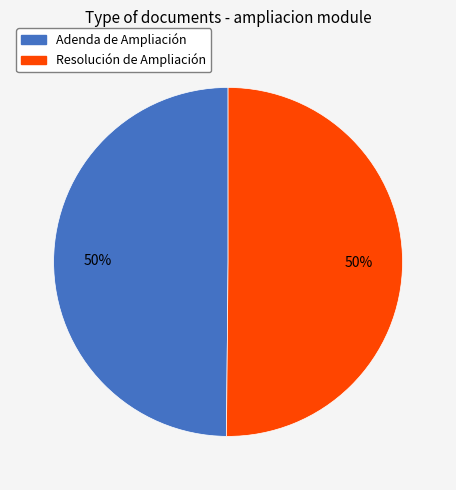

How many segments does this pie chart have?

2